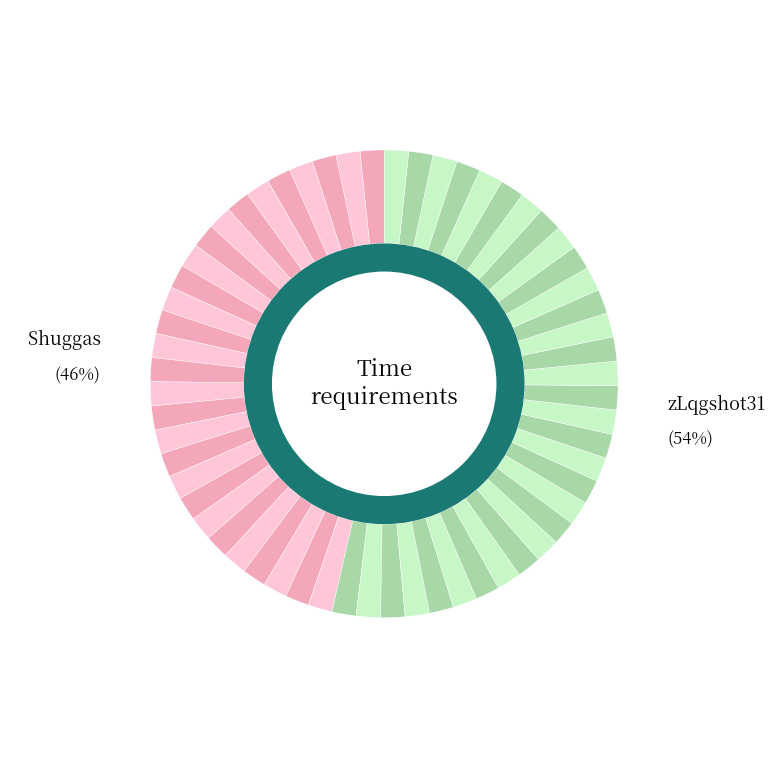

What is the change in value from Shuggas to zLqgshot31?

+189